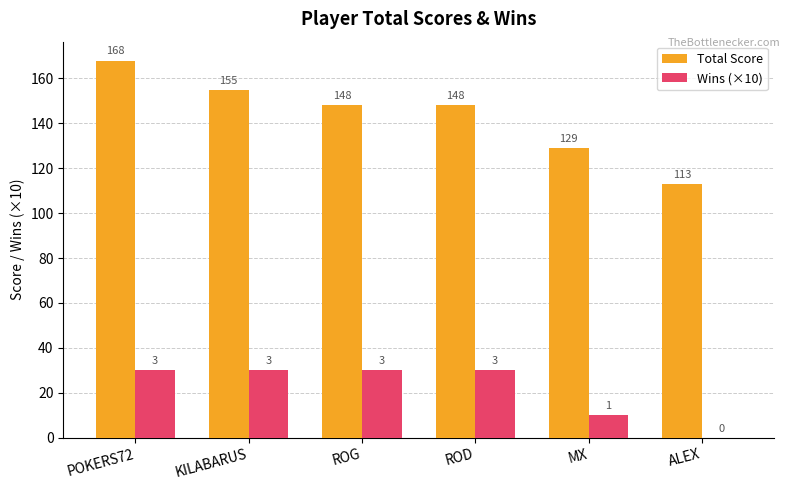

At which category is the sum across all series the highest?

POKERS72